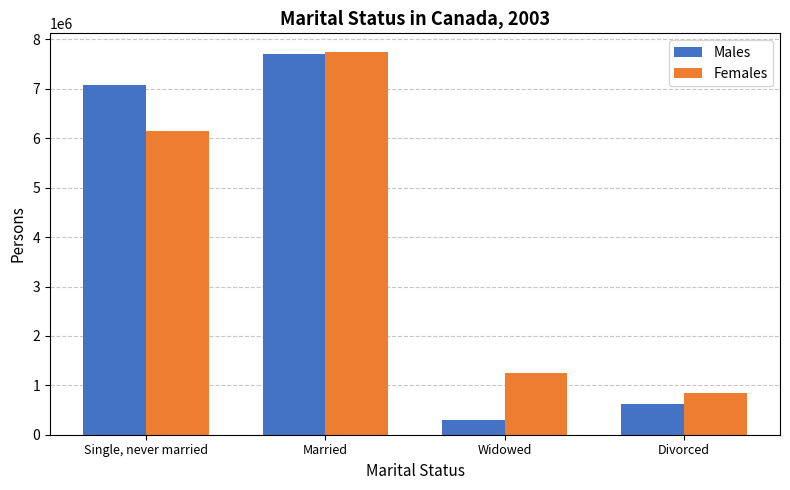

The Females series shows 1724775 at Widowed. True or false?

False